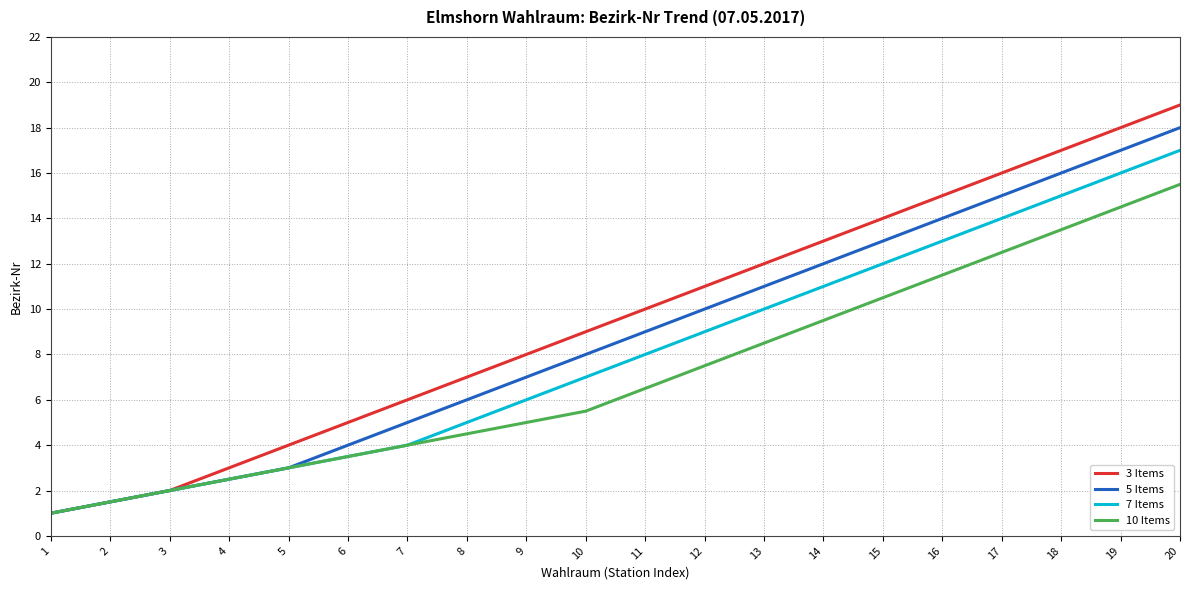

Which series has the widest spread of values?

3 Items